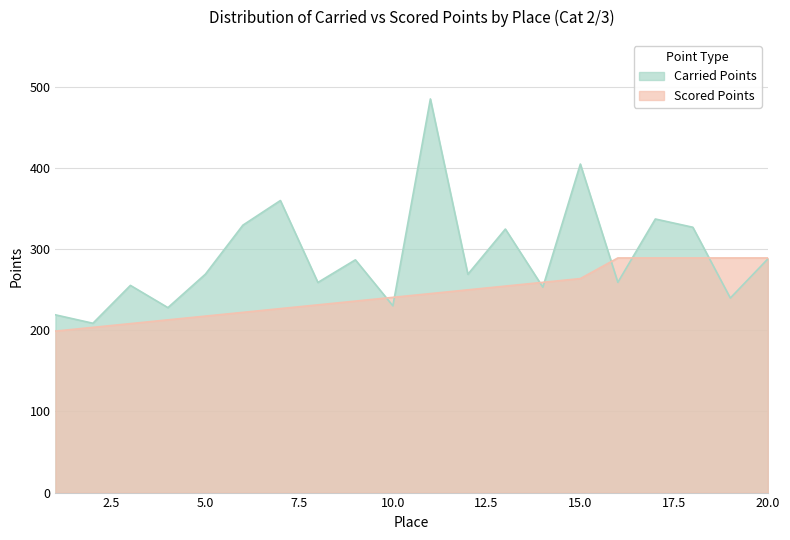

Where is the first local maximum for Carried Points?

3